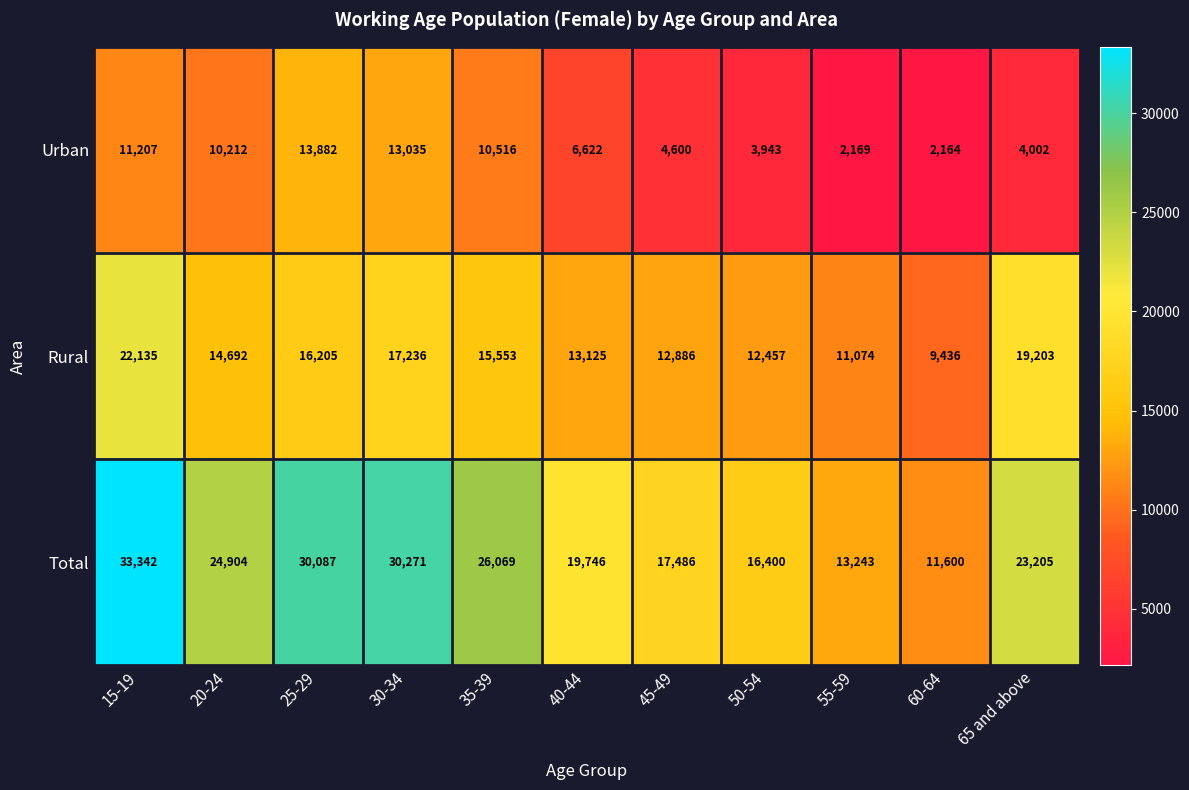

Which series changed the most between 35-39 and 45-49?

Total